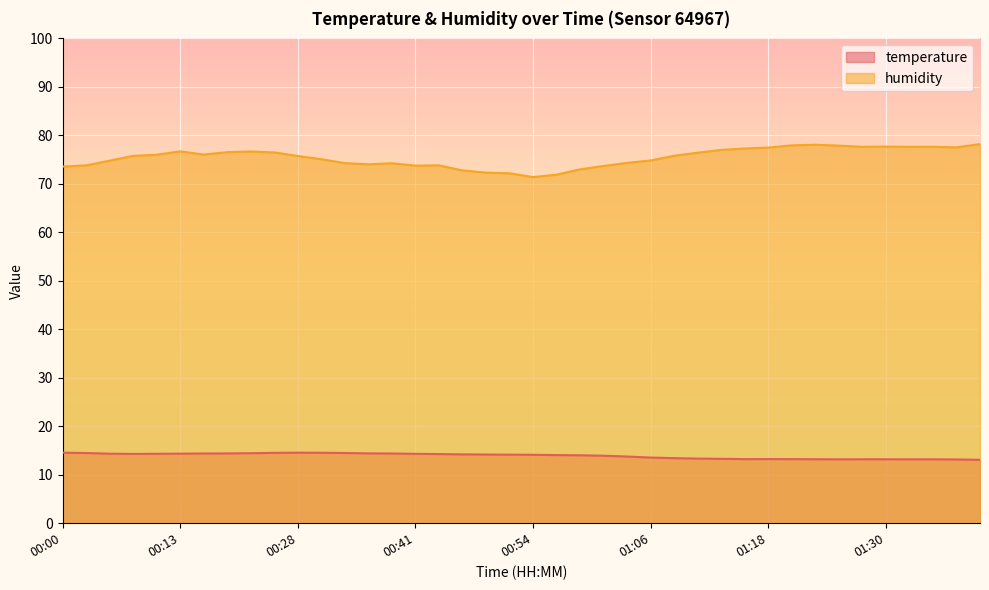

Reading left to right, what are all the values shown in this chart?

temperature: 14.5	14.5	14.3	14.3	14.3	14.3	14.4	14.4	14.4	14.5	14.6	14.5	14.5	14.4	14.4	14.3	14.3	14.2	14.2	14.1	14.1	14.1	14.0	13.9	13.8	13.5	13.4	13.3	13.3	13.2	13.2	13.2	13.2	13.2	13.2	13.2	13.2	13.2	13.2	13.1
humidity: 73.6	73.8	74.8	75.8	76.0	76.7	76.0	76.5	76.7	76.5	75.8	75.1	74.3	74.0	74.2	73.8	73.8	72.8	72.3	72.2	71.4	71.9	73.0	73.7	74.3	74.8	75.8	76.4	77.0	77.3	77.5	77.9	78.1	77.9	77.6	77.7	77.6	77.6	77.5	78.2